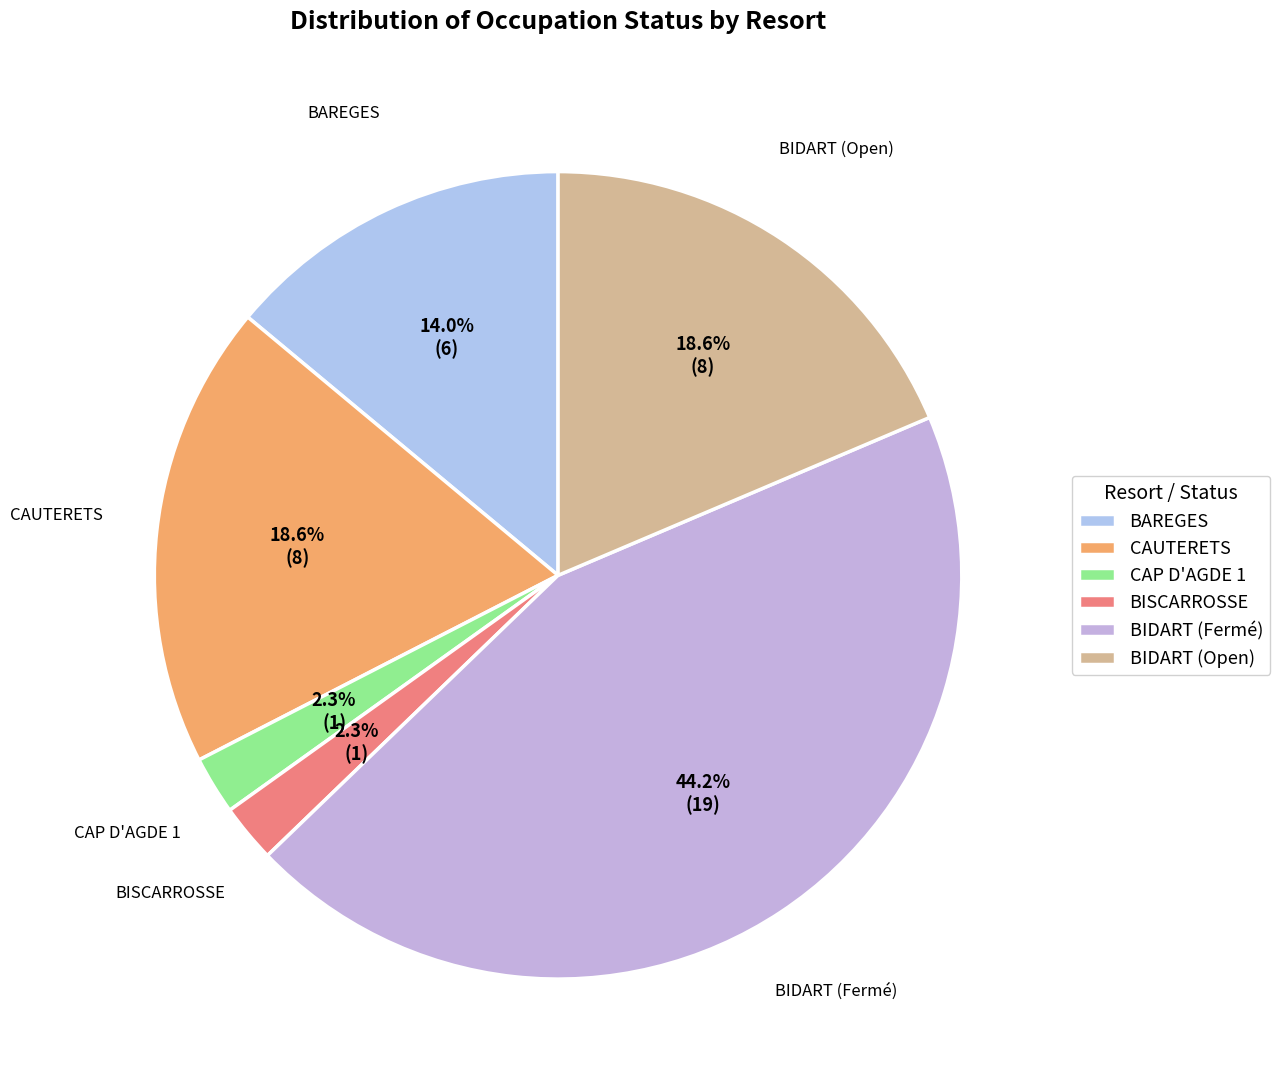

What percentage do BAREGES and BISCARROSSE together represent?

16.3%